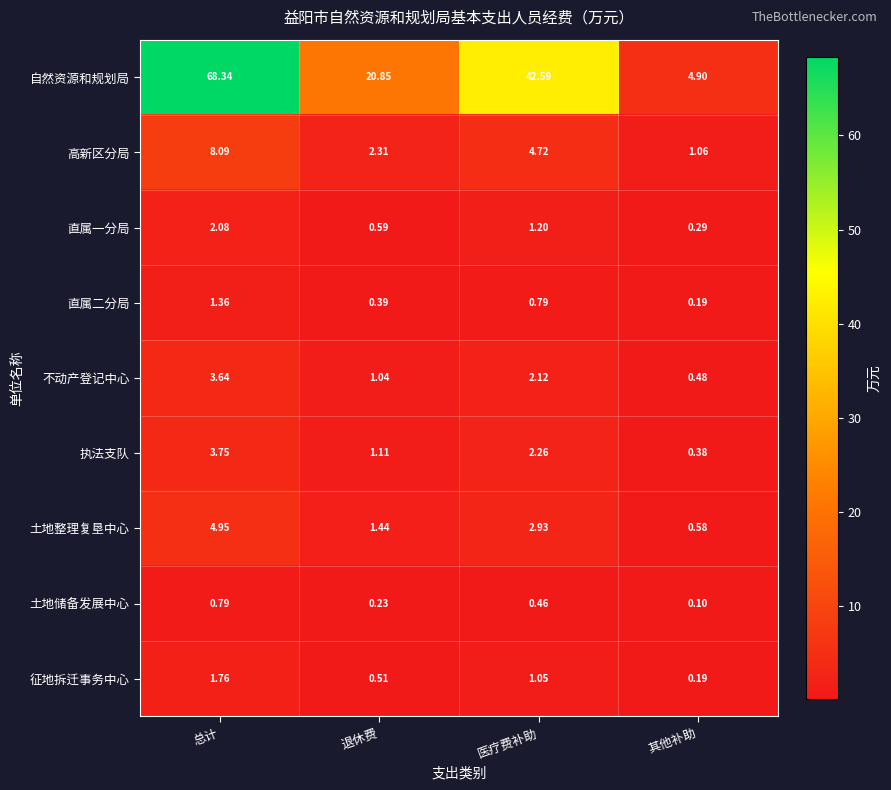

Which category has the lowest value in the 执法支队 series?

其他补助